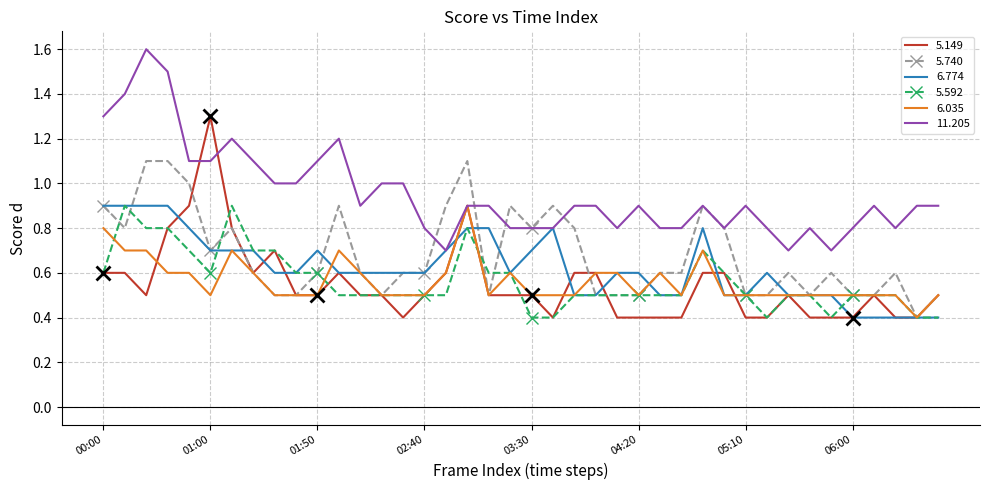

Which series has the largest total across all categories?

11.205